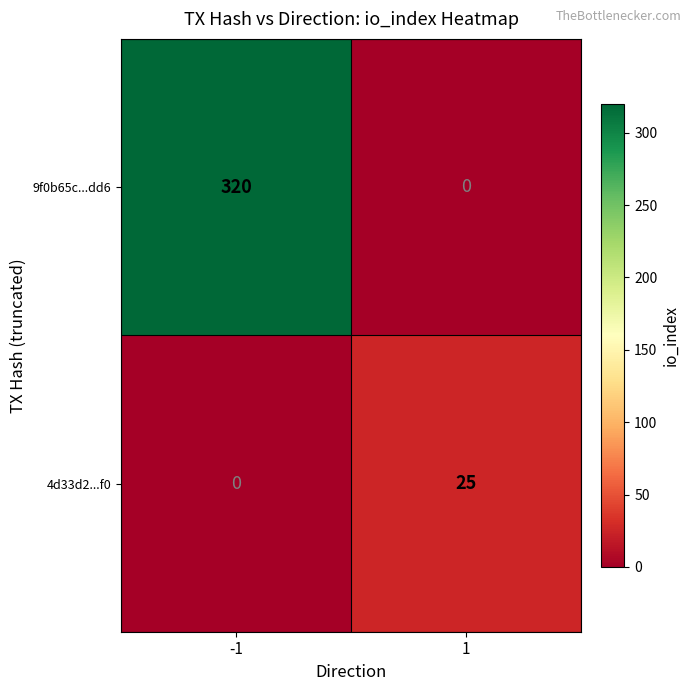

Count the number of categories in the chart.

2